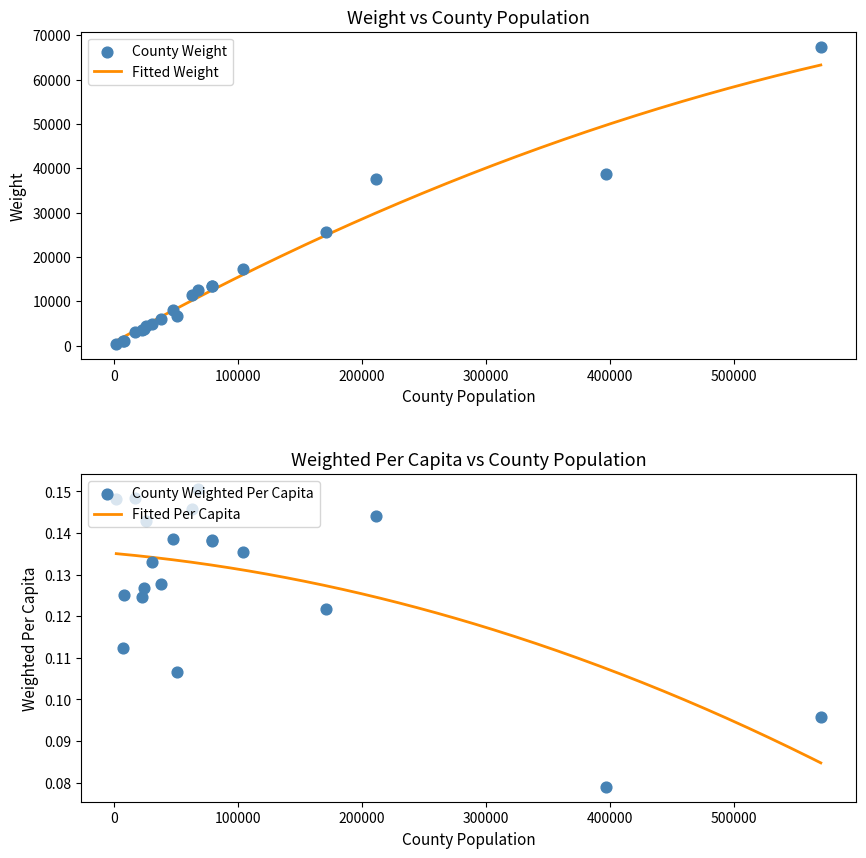

Which series has the largest total across all categories?

Weight